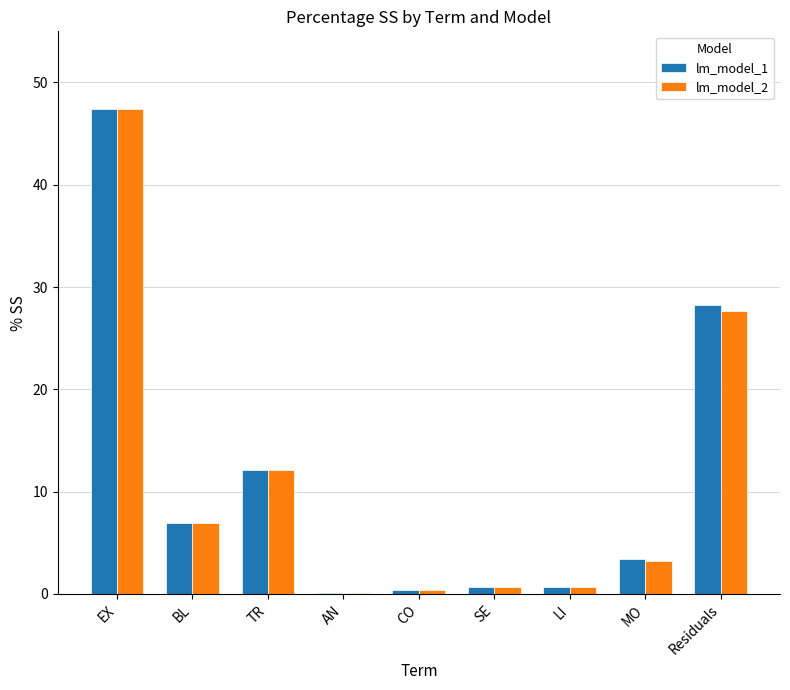

Which category has the highest value in the lm_model_2 series?

EX